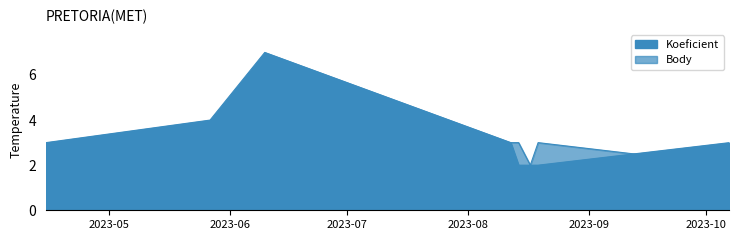

At which label does Koeficient reach its peak?

2023-06-10